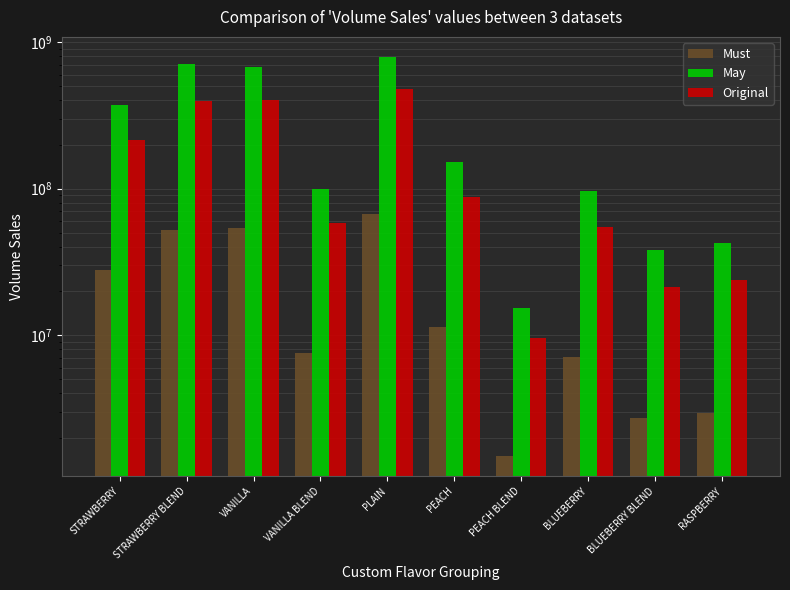

How many distinct data groups are displayed?

3